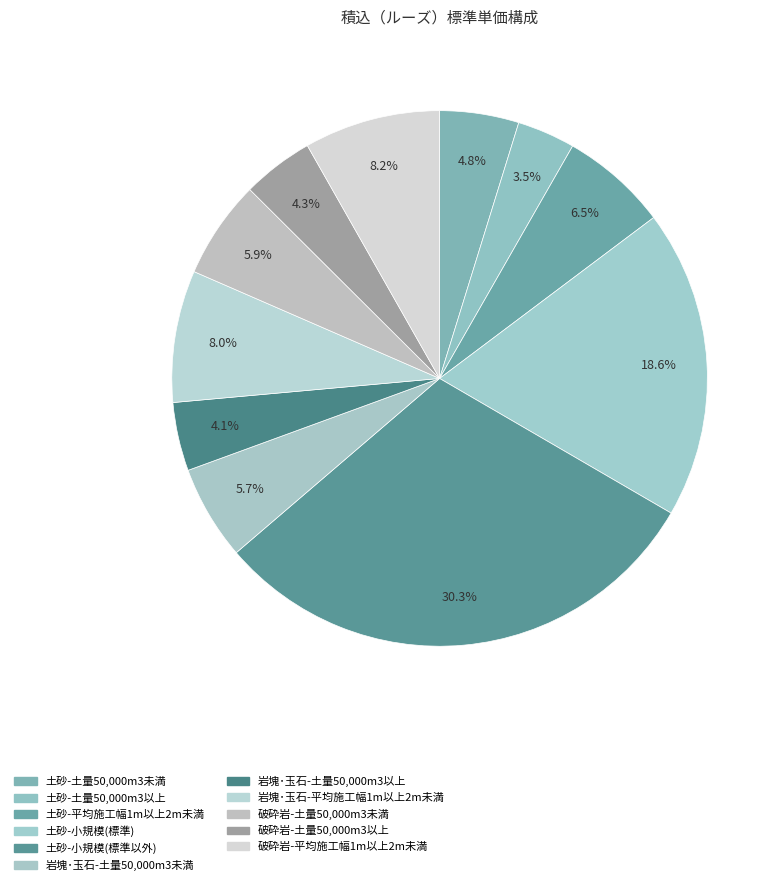

Count the number of slices in the pie.

11